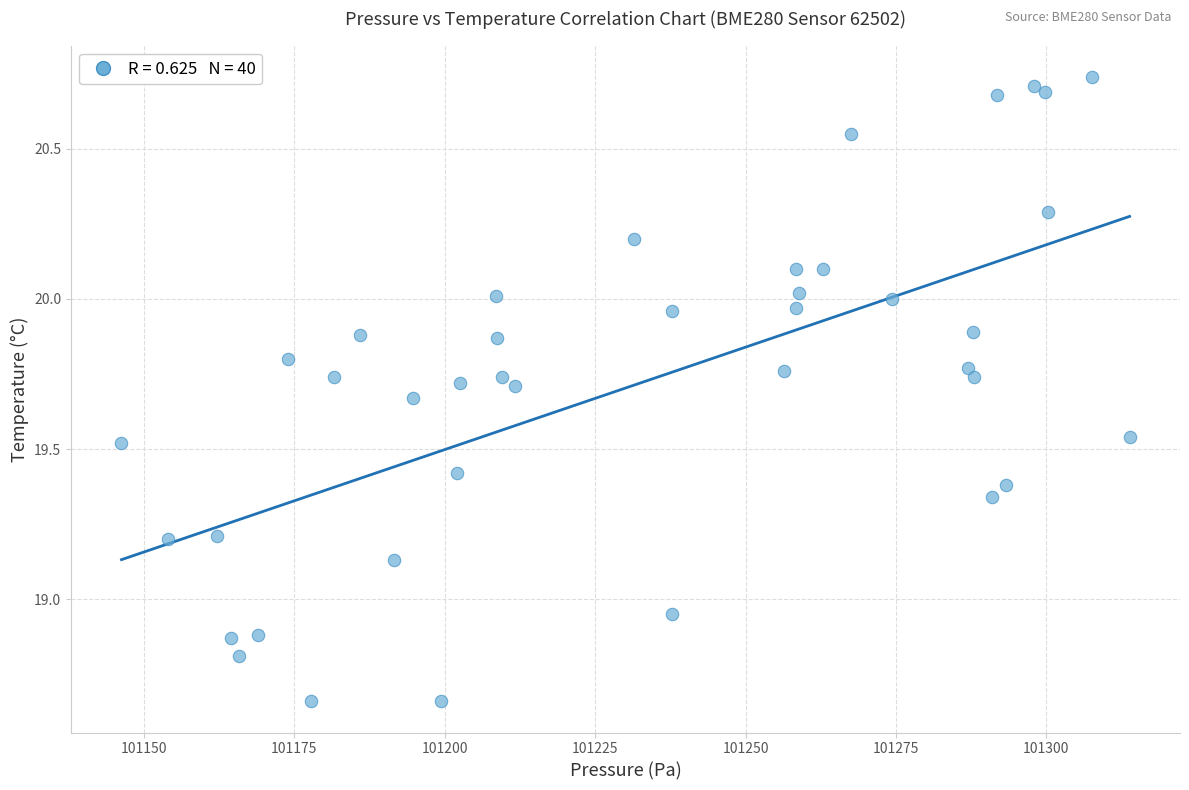

What is the range of Y values (max minus min)?

2.1